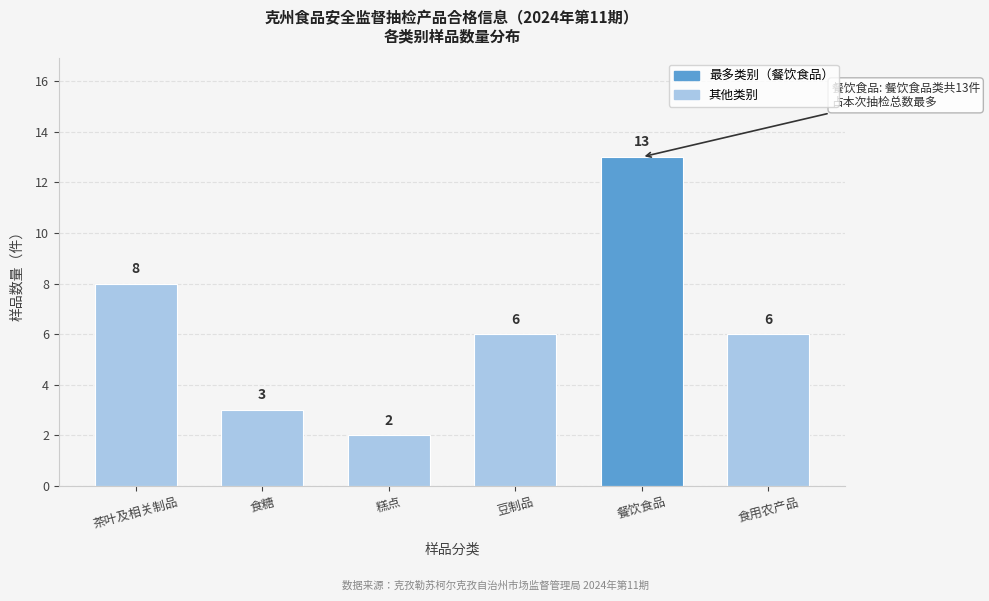

Reading left to right, extract all data points from this chart.

8	3	2	6	13	6